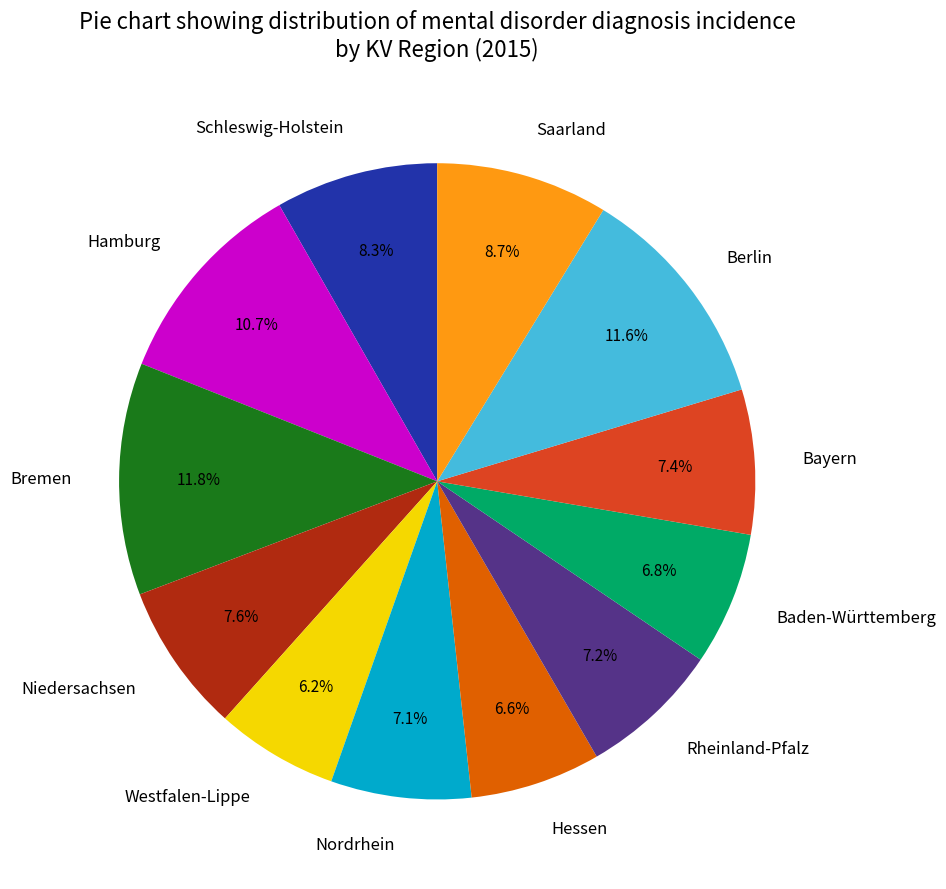

To the nearest percent, what percentage of the pie is Baden-Württemberg?

7%